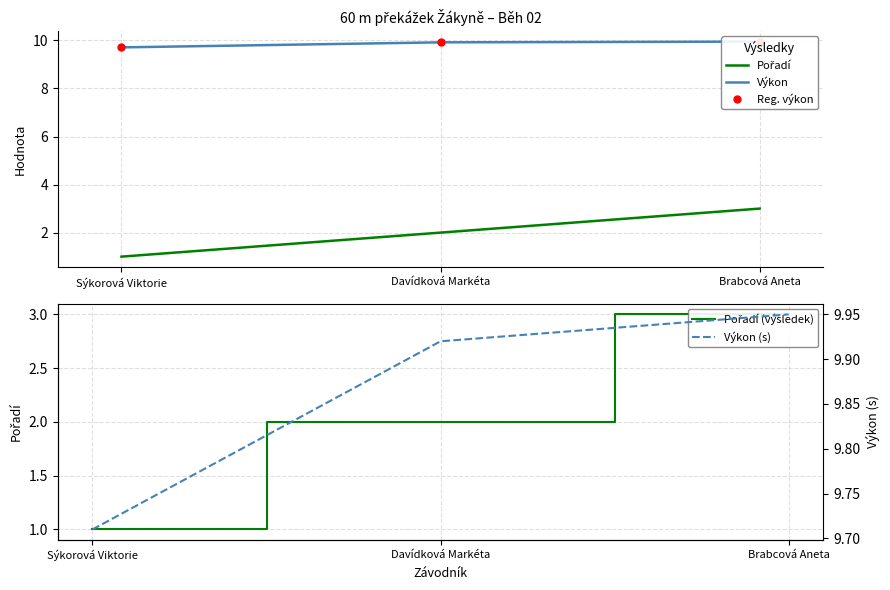

What is the label of the 2nd point from the left?

Davídková Markéta